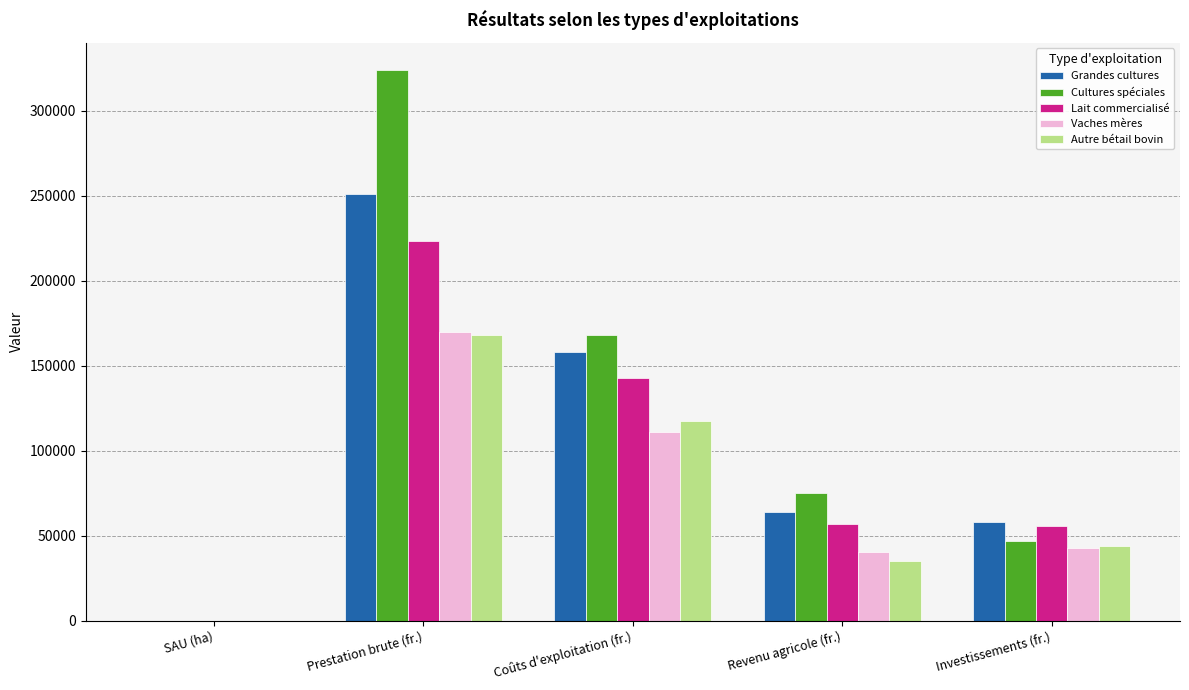

What is the sum of all Grandes cultures values?

530562.5